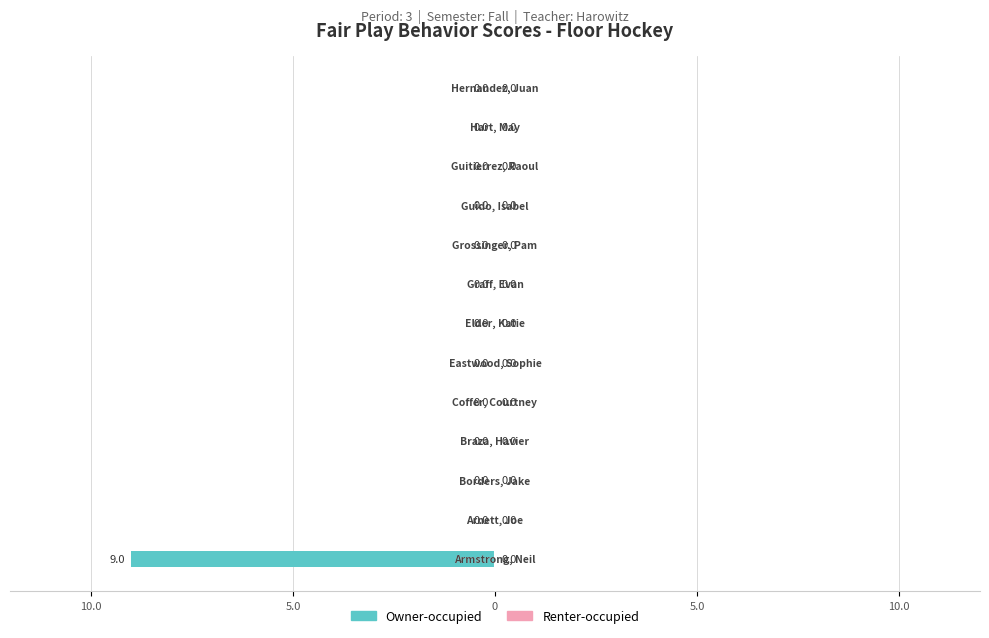

Are the bars horizontal?

Yes